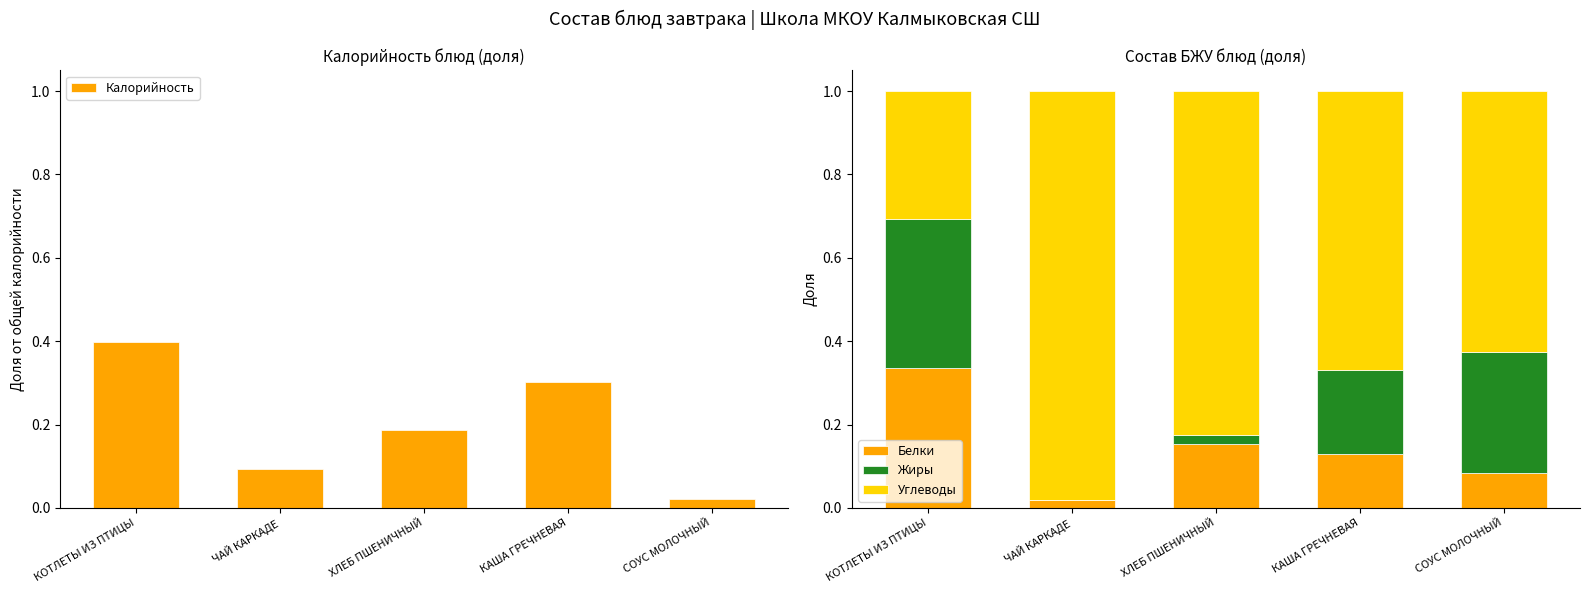

Rank the categories by Углеводы value from lowest to highest.

КОТЛЕТЫ ИЗ ПТИЦЫ, СОУС МОЛОЧНЫЙ, КАША ГРЕЧНЕВАЯ, ХЛЕБ ПШЕНИЧНЫЙ, ЧАЙ КАРКАДЕ